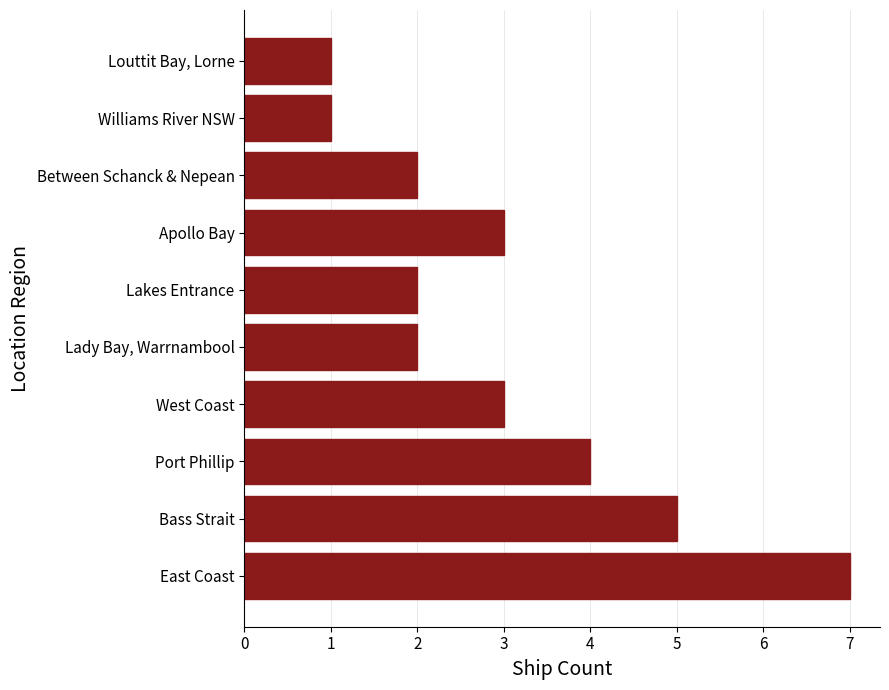

Reading top to bottom, list all the values displayed in this chart.

1	1	2	3	2	2	3	4	5	7